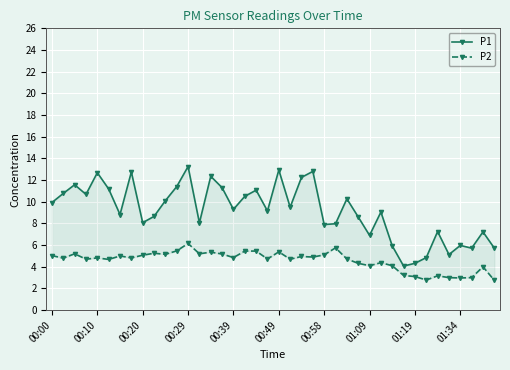

True or false: P1 has a value of 4.7 at 01:34.

False